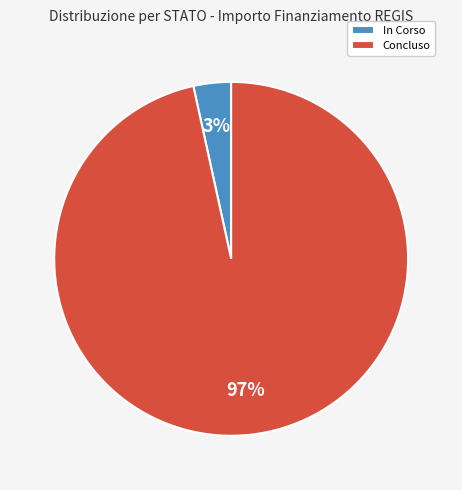

The In Corso slice represents 3% of the pie. True or false?

True